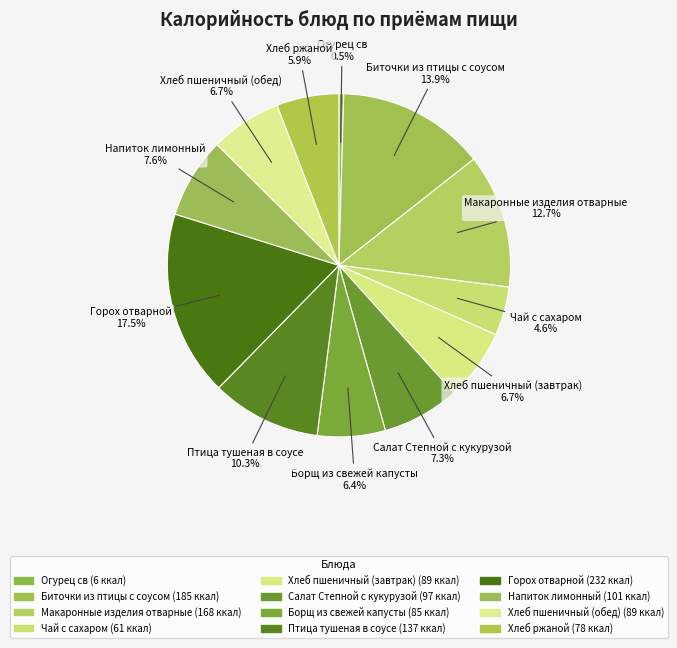

Is it true that Хлеб пшеничный (обед) is 7% of the pie?

True